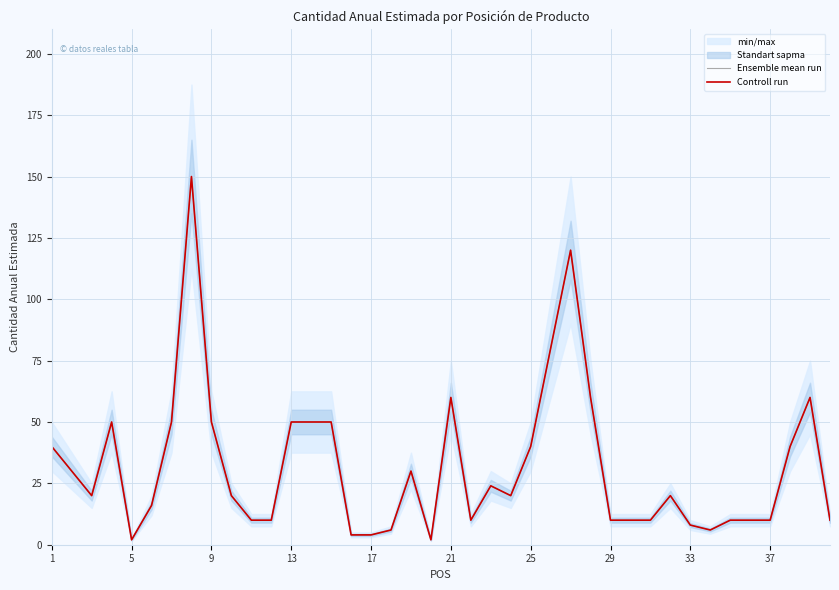

In Controll run, how many points are higher than both neighbors (excluding endpoints)?

8